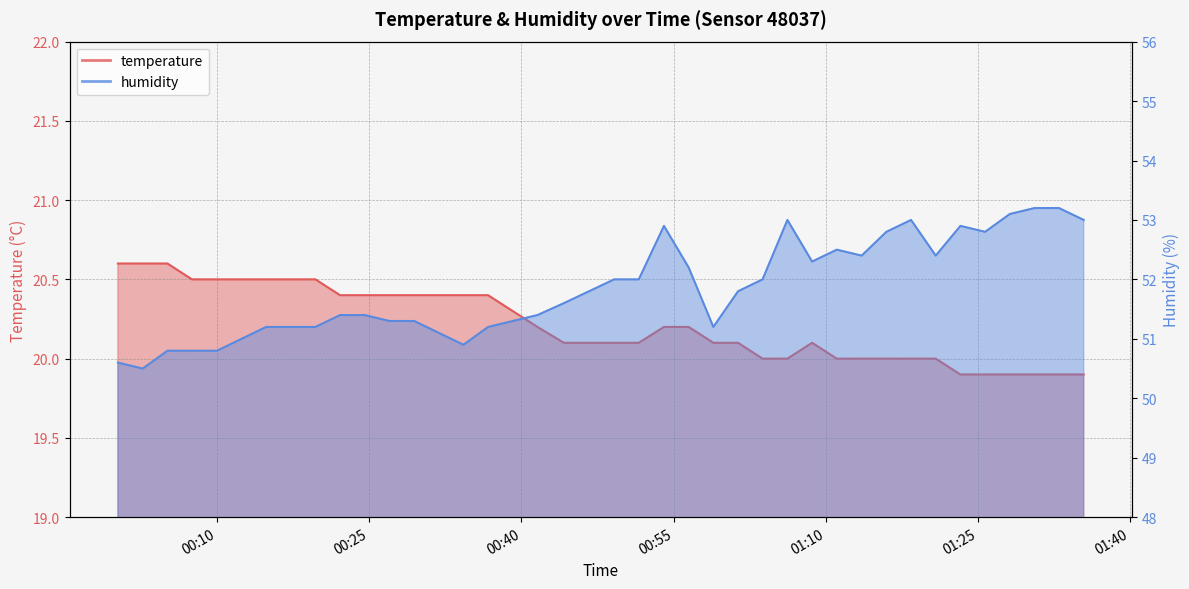

True or false: temperature has a value of 20.0 at 2022-07-24T01:20:50.

True